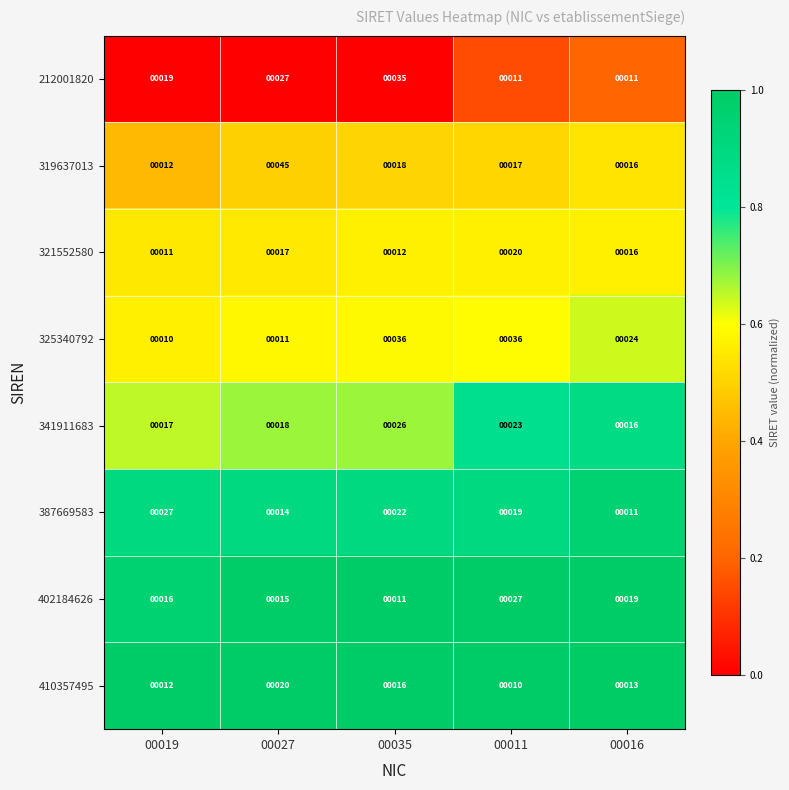

Is the value of 387669583 at 00011 greater than the value of 325340792 at 00019?

Yes